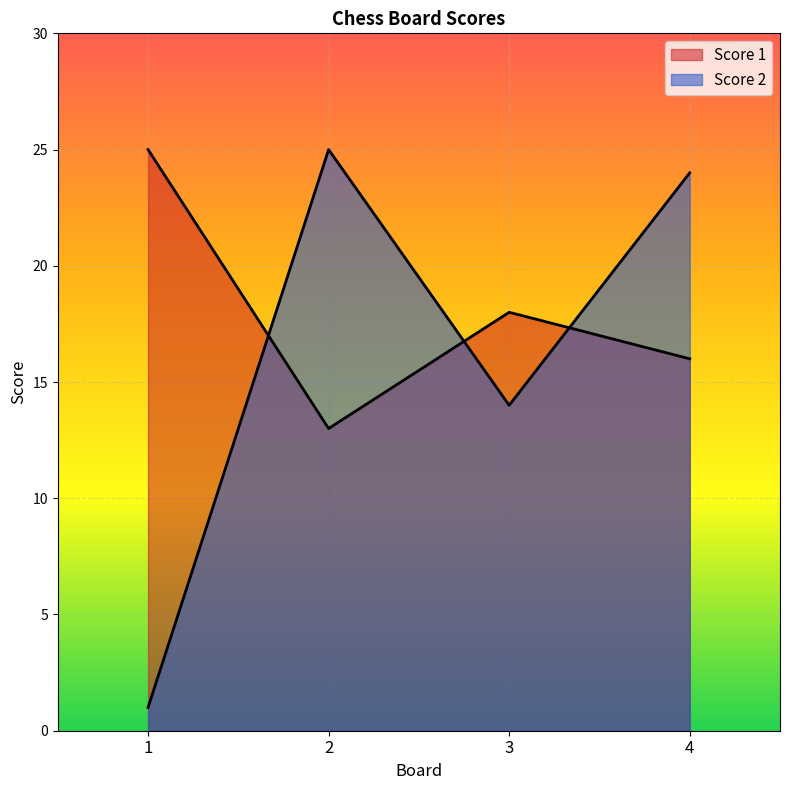

Where does the Score 2 series first go above 24?

2